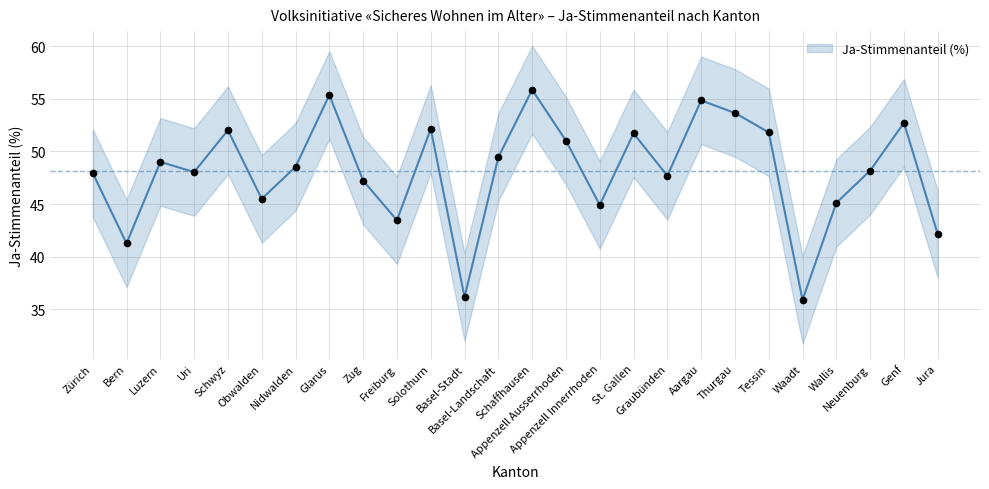

Between Aargau and Neuenburg, which is larger?

Aargau